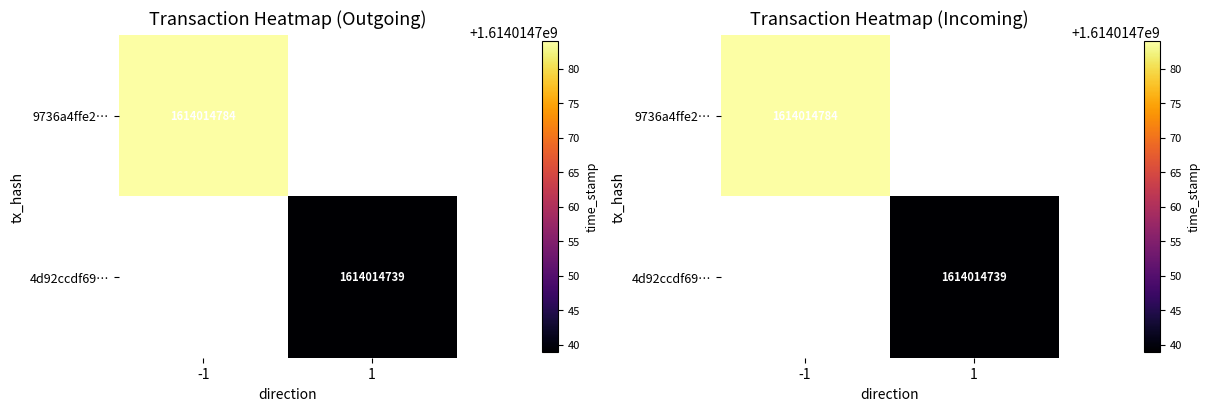

Rank the series by their average value, from highest to lowest.

9736a4ffe28792fefda9bd1a5809e9fe9d85549, 4d92ccdf69259e49e6df267bf802e337be90fcb